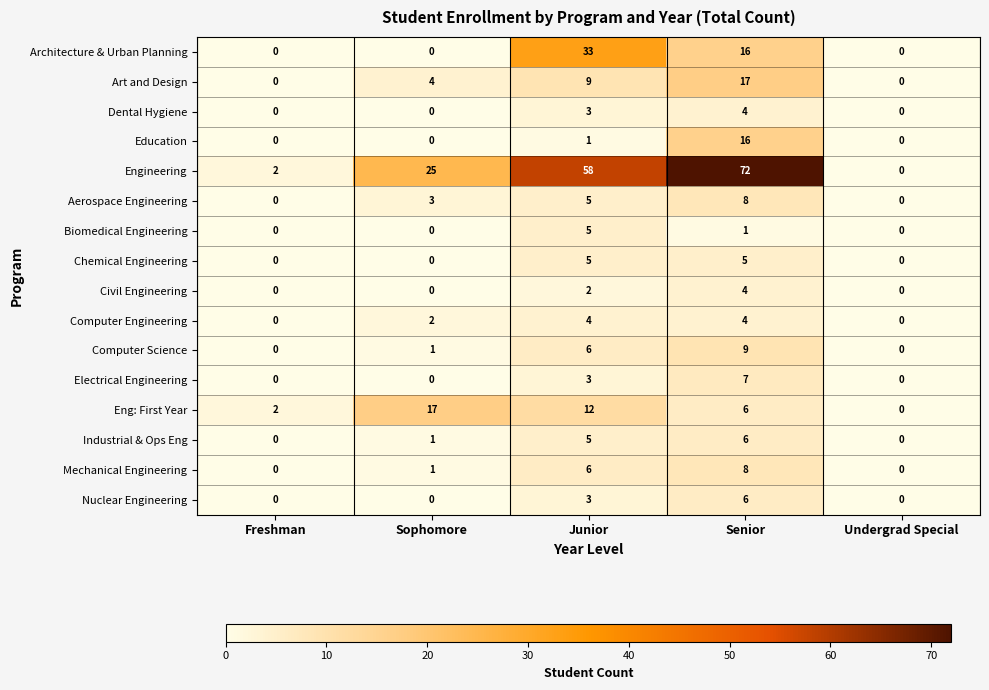

At which category is the sum across all series the highest?

Senior